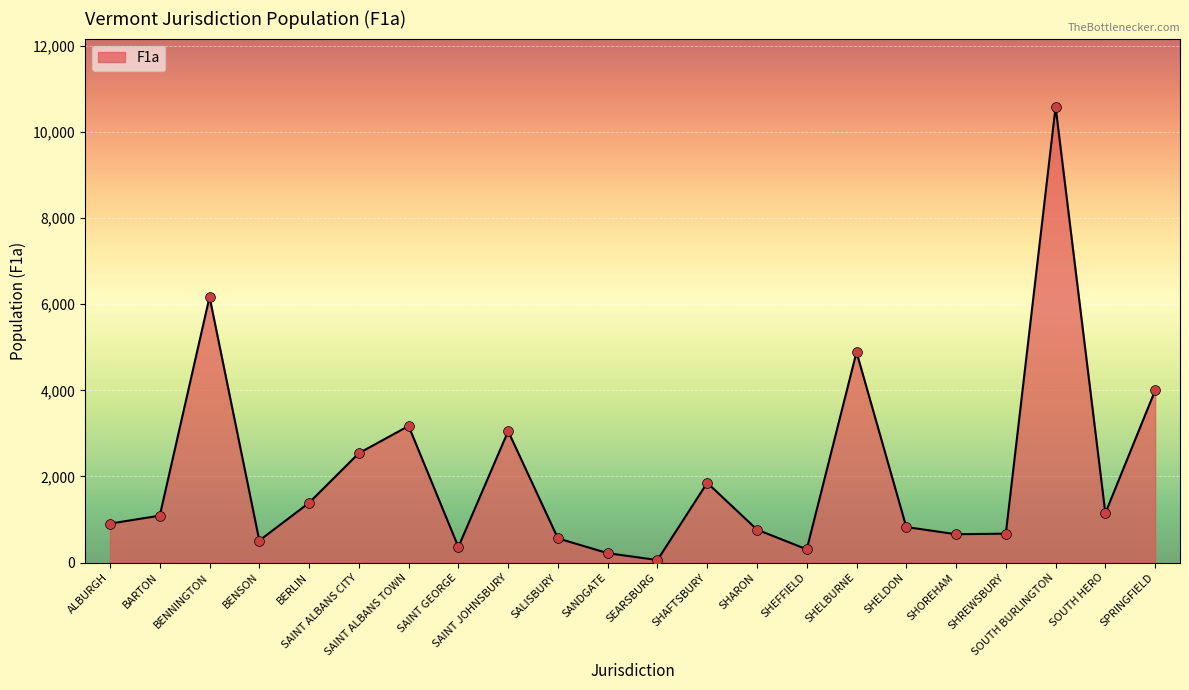

What is the ratio of the value at SHAFTSBURY to the value at BENNINGTON?

0.3